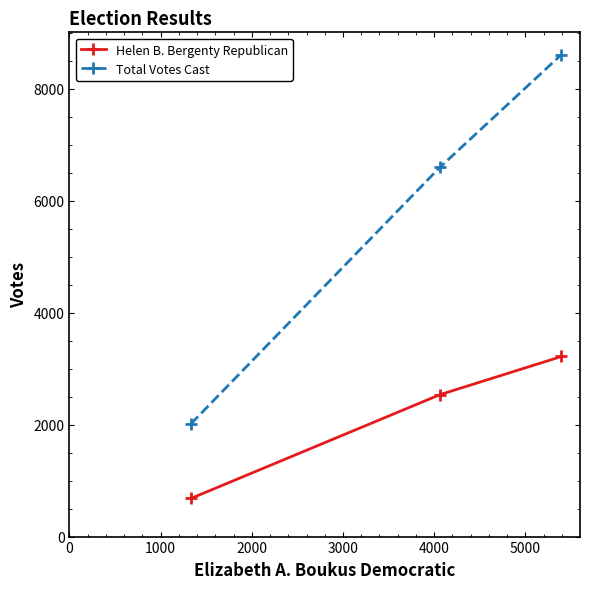

What is the maximum value for Helen B. Bergenty Republican?

3218